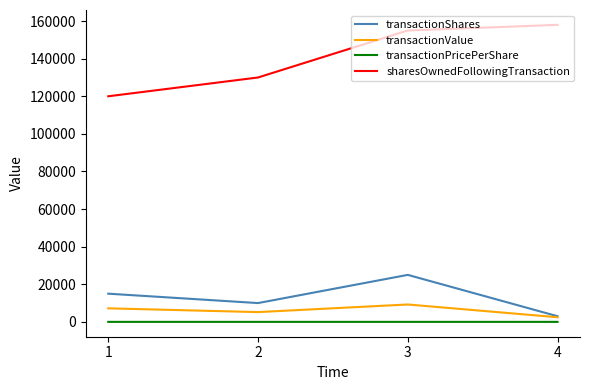

Which series has the largest total across all categories?

sharesOwnedFollowingTransaction